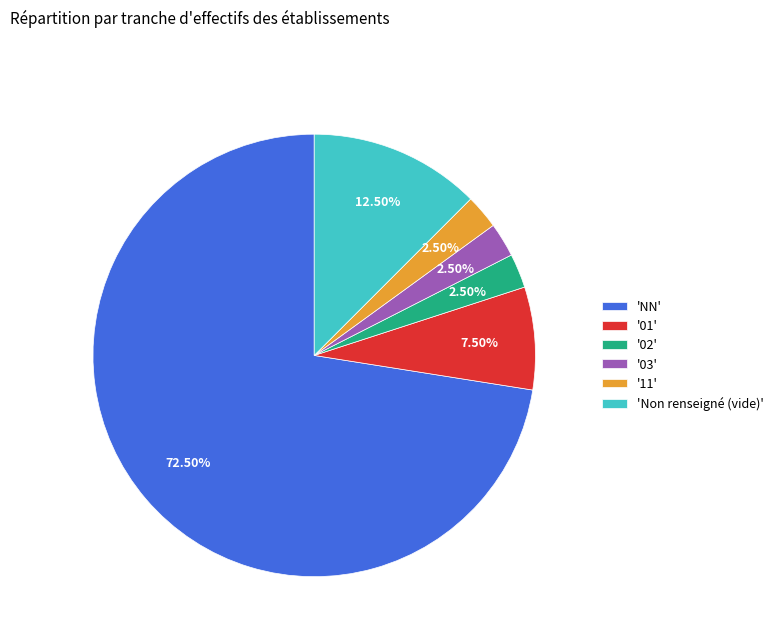

Is the sum of '02' and '11' greater than half?

No